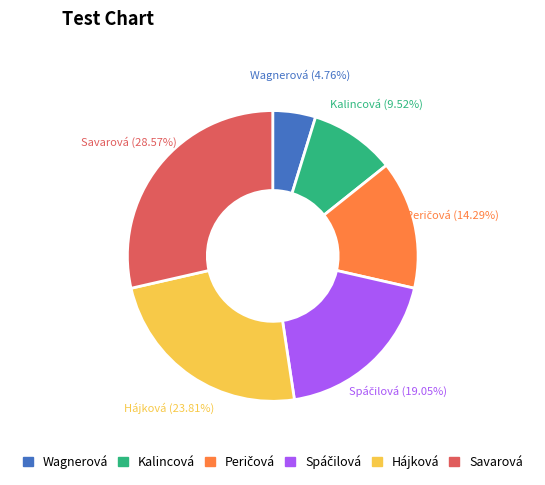

Is there any slice that represents more than half of the pie?

No